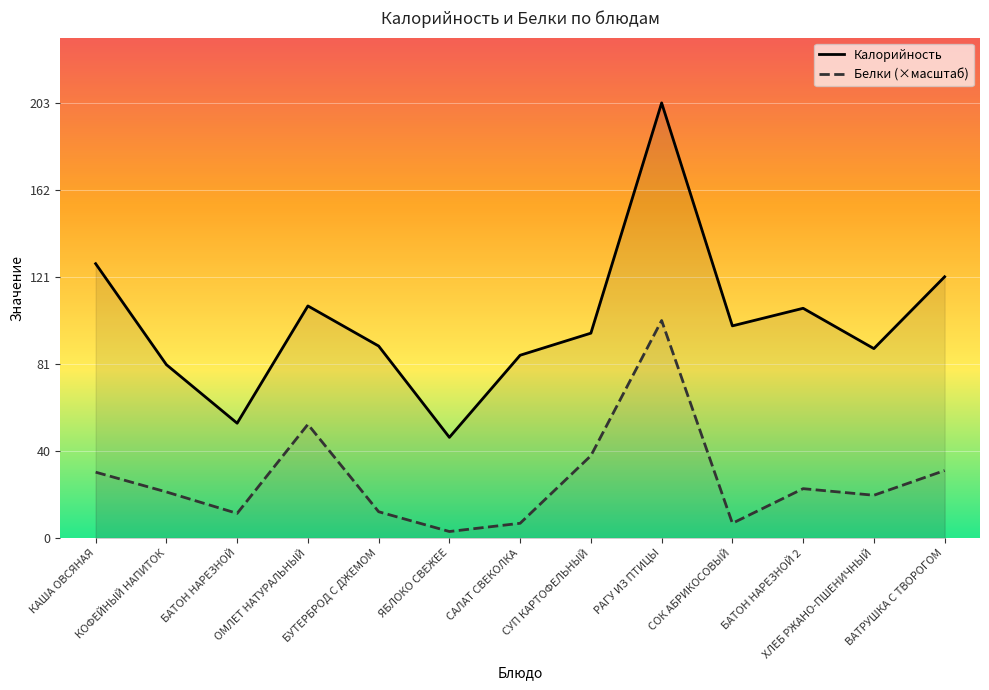

Where is the first local minimum for Калорийность?

БАТОН НАРЕЗНОЙ